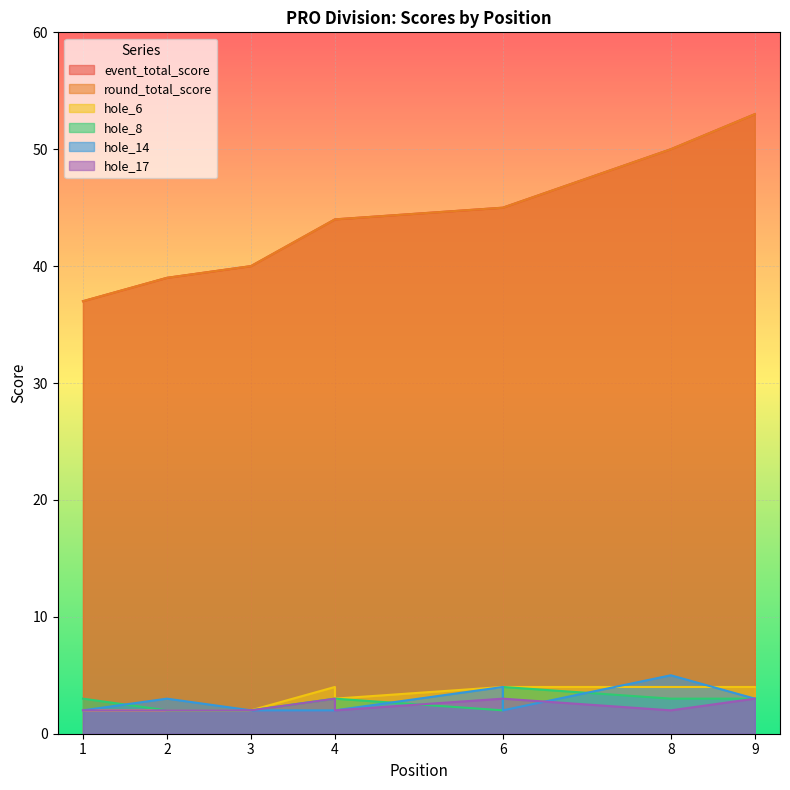

The value of hole_17 at 9 is 3. True or false?

True